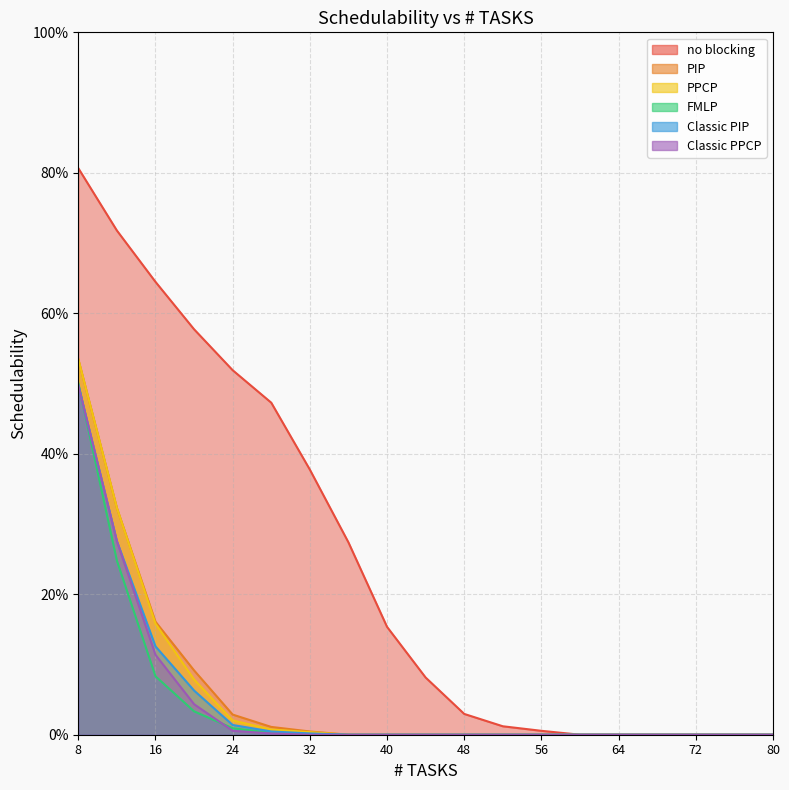

How many data points does each series have?

19